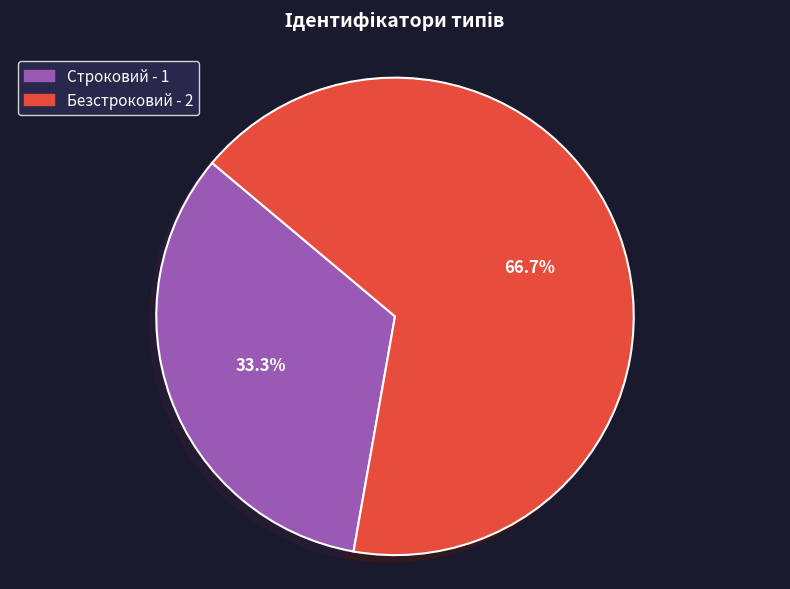

Which category has the smallest portion of the pie?

Строковий